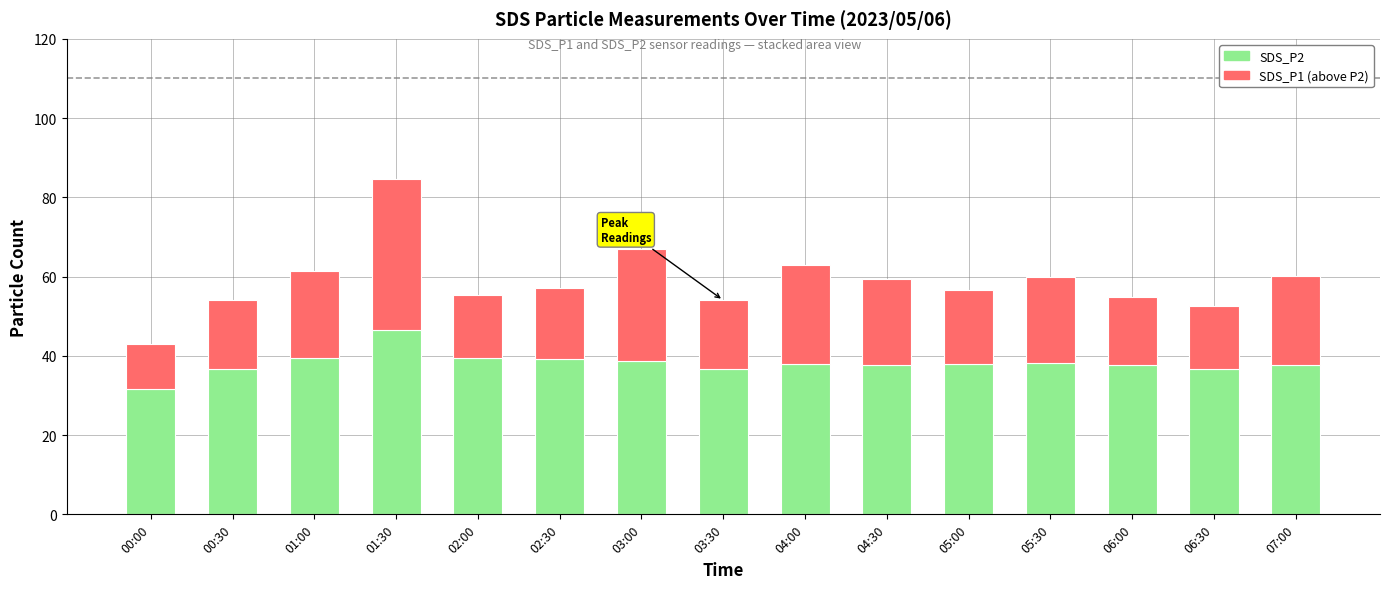

What is the total value across all series at 02:30?

57.2